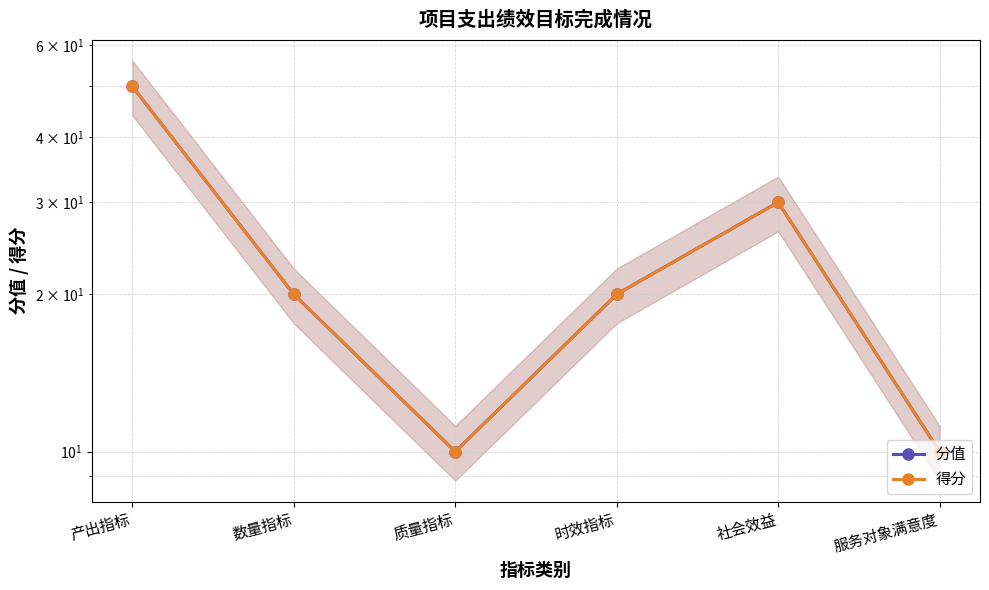

At which label does 得分 reach its peak?

产出指标